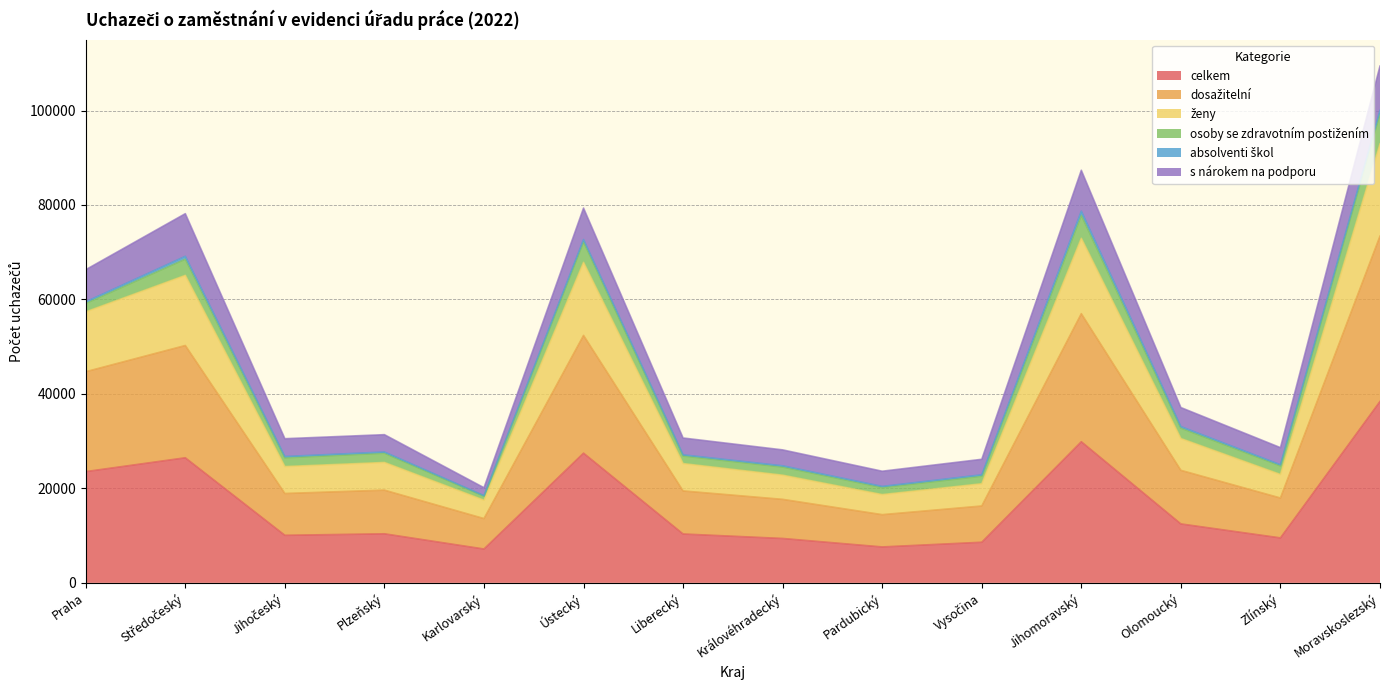

What is the maximum value for celkem?

38401